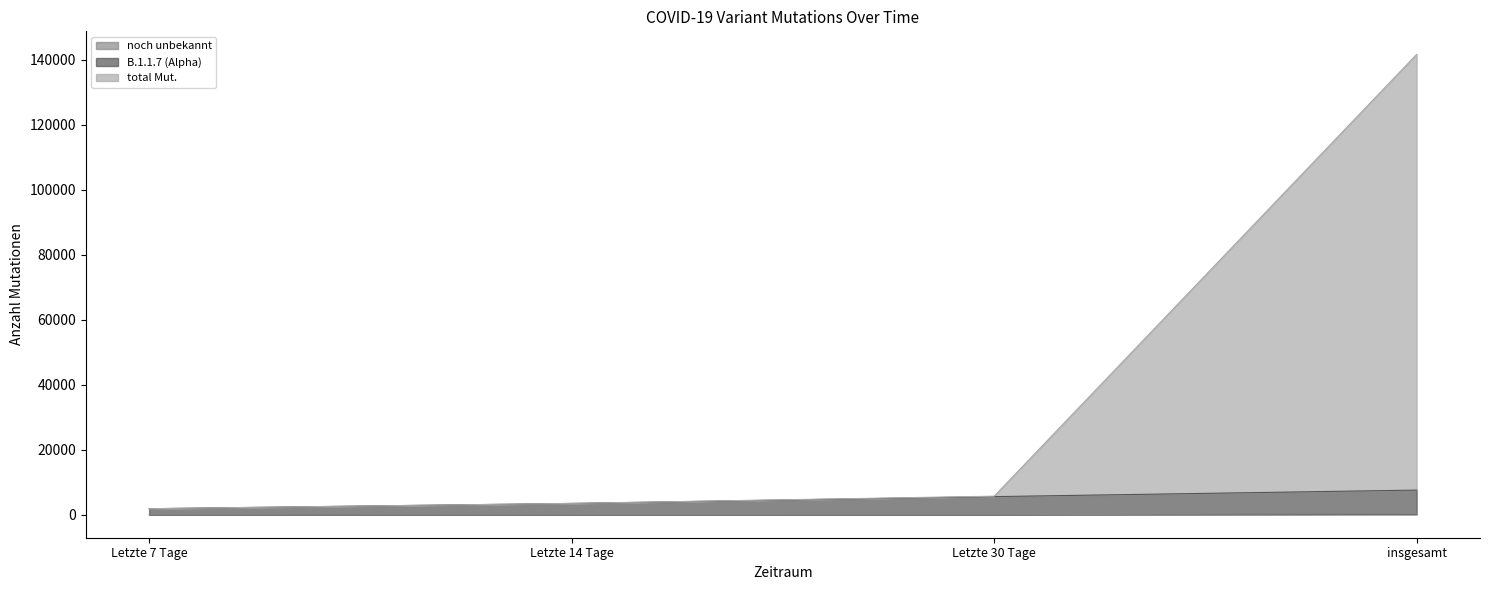

What is the value of the total Mut. point at the 4th from the left?

141736